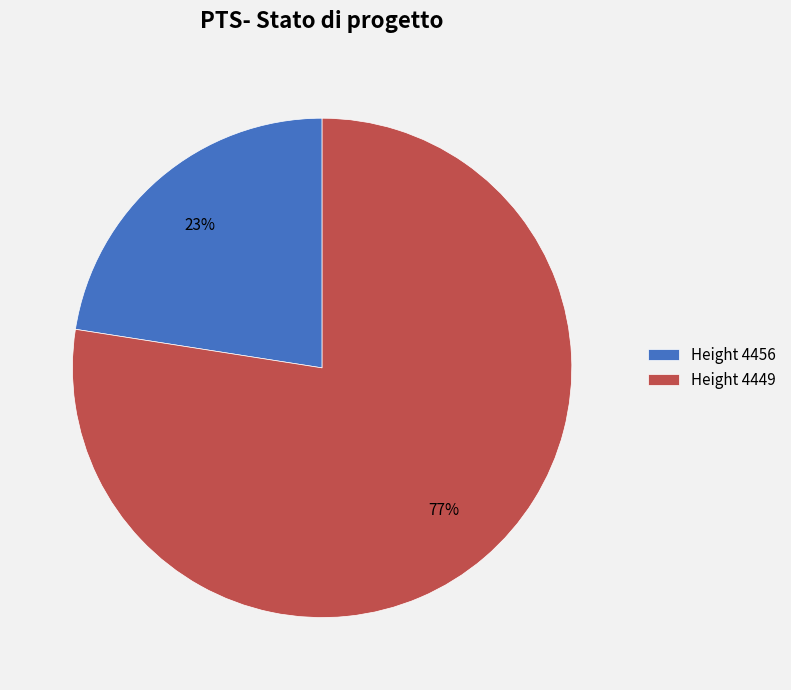

To the nearest percent, what percentage of the pie is Height 4456?

23%